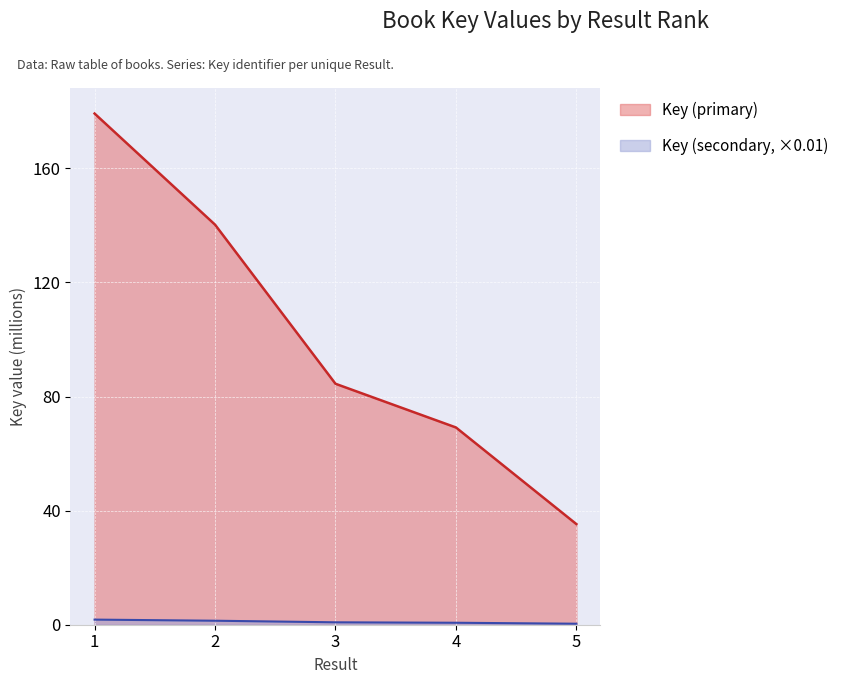

Count the values in the range 0 to 1.

3